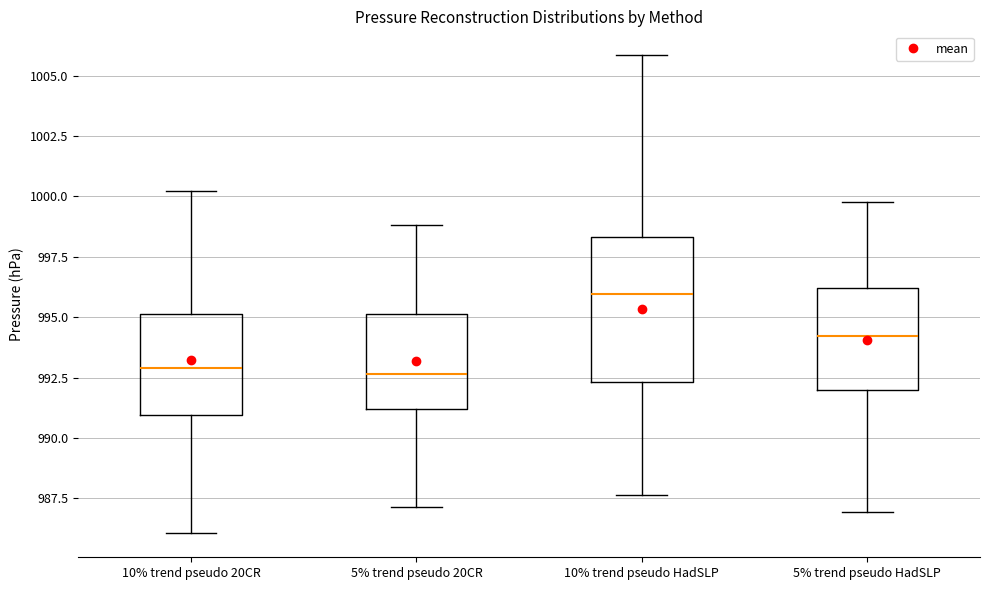

Reading left to right, transcribe this box plot: for each box, give where its median line is, the range the box spans, and where its two whiskers end, as read against the y-axis. The values are not printed on the chart, so give them approximately, as read against the axis.

10% trend pseudo 20CR: median 993.0, box 991.0 to 995.0, whiskers 986.0 to 1000.0
5% trend pseudo 20CR: median 992.5, box 991.0 to 995.0, whiskers 987.0 to 999.0
10% trend pseudo HadSLP: median 996.0, box 992.5 to 998.5, whiskers 987.5 to 1006.0
5% trend pseudo HadSLP: median 994.0, box 992.0 to 996.0, whiskers 987.0 to 1000.0